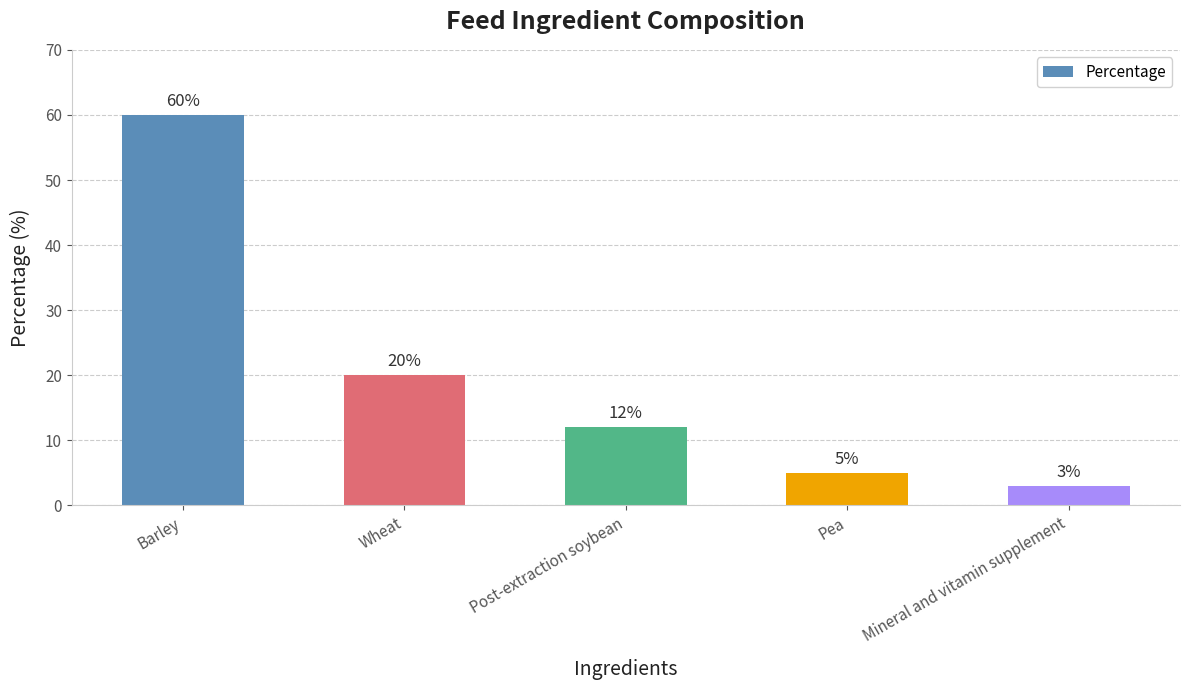

What is the approximate value at Barley, to the nearest 5?

60